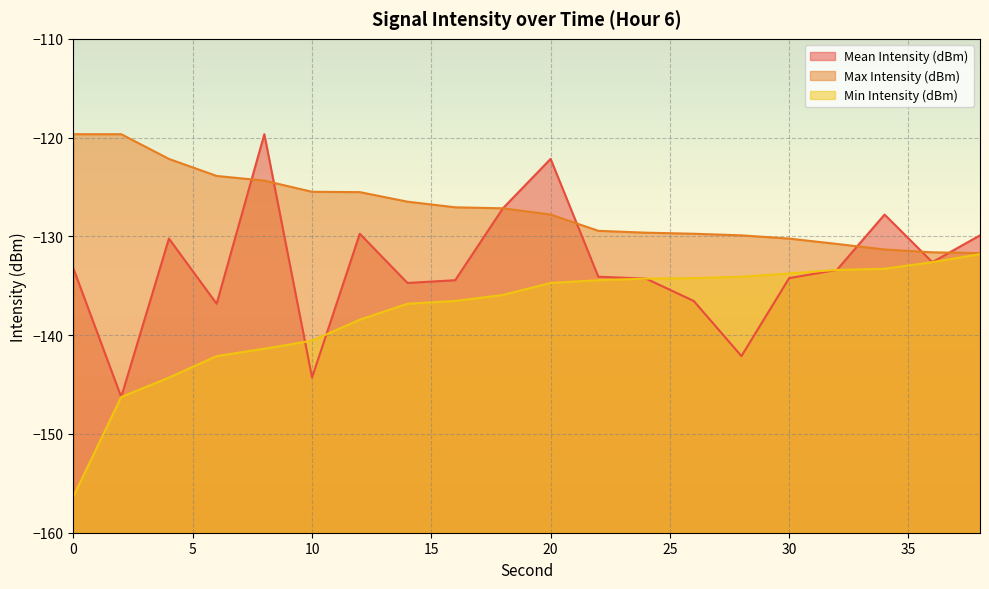

What are all the series names shown in the legend?

Mean Intensity (dBm), Max Intensity (dBm), Min Intensity (dBm)